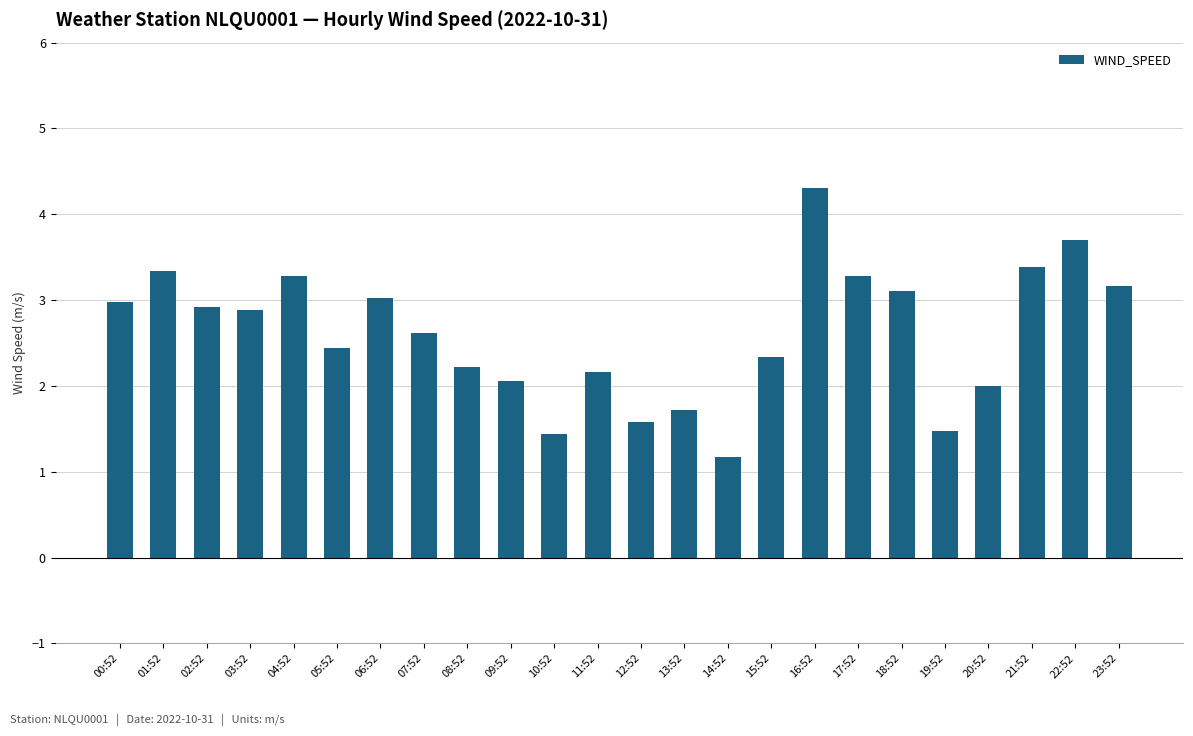

What is the greatest value displayed?

4.3